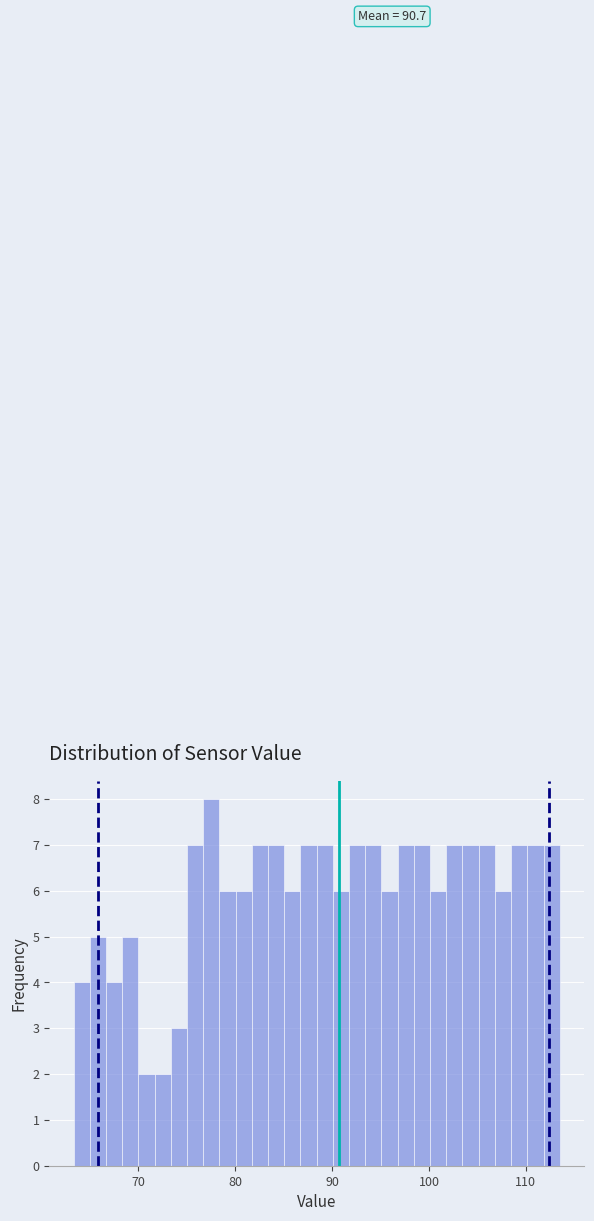

Around what value on the x-axis is the tallest bar? Give the approximate position of its centre, as read against the axis.

78